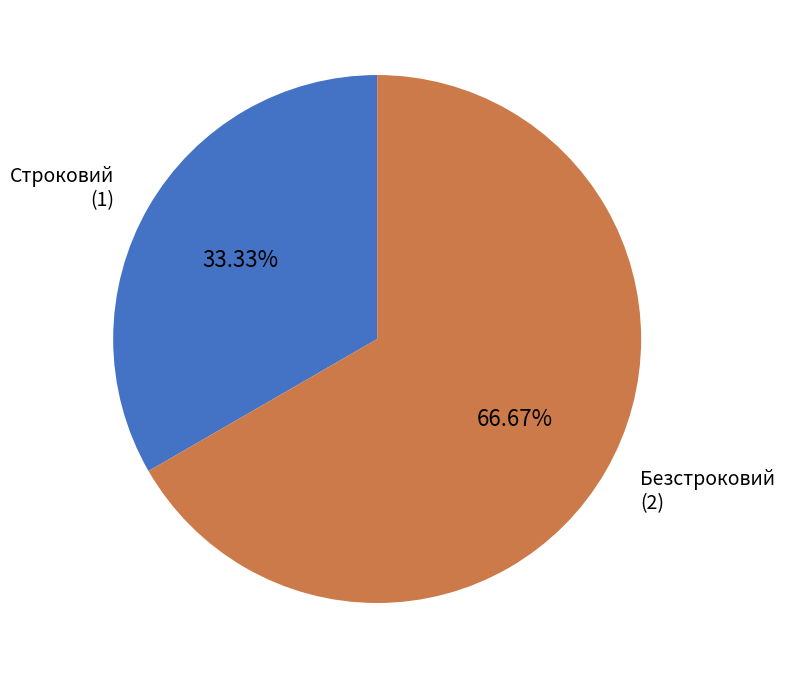

Which category has the smallest portion of the pie?

Строковий